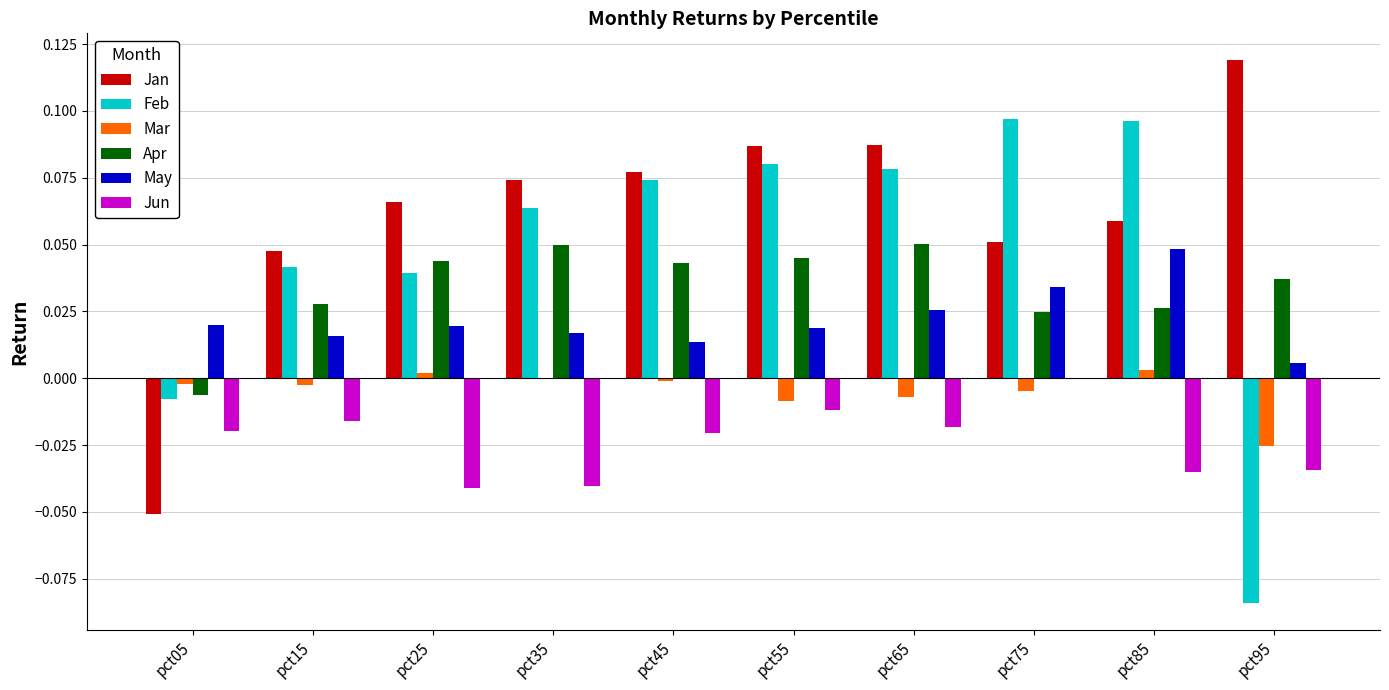

How many values in Apr are above zero?

9